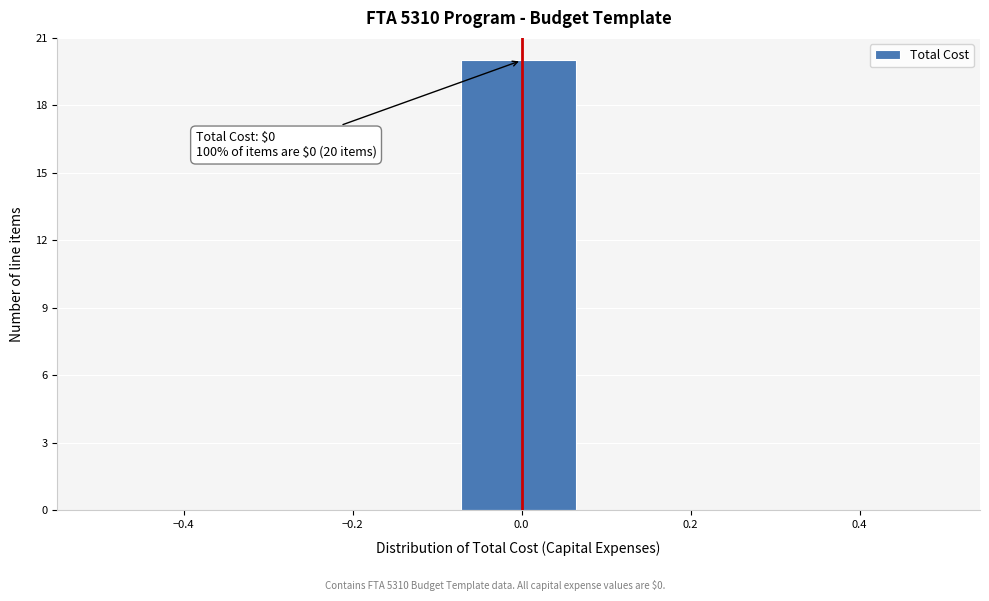

Which range on the x-axis has the tallest bar?

-0.08 to 0.08